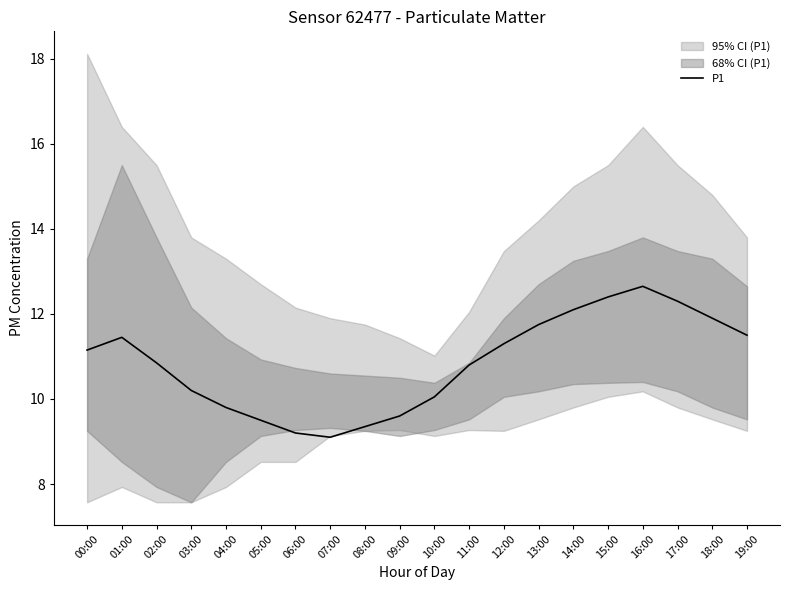

At which category does the chart reach its minimum across all series?

07:00